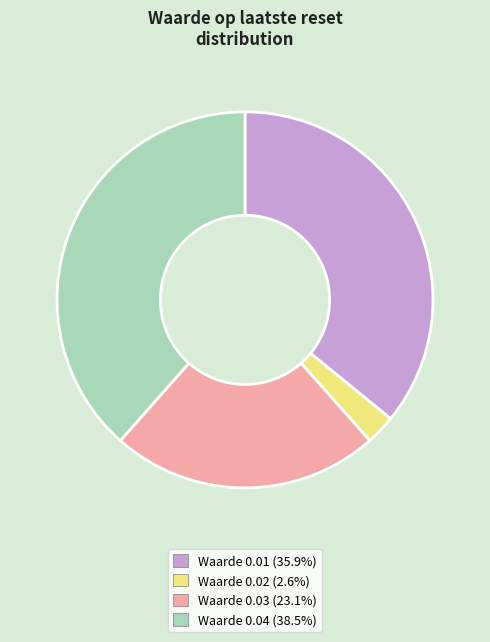

Count the number of slices in the pie.

4